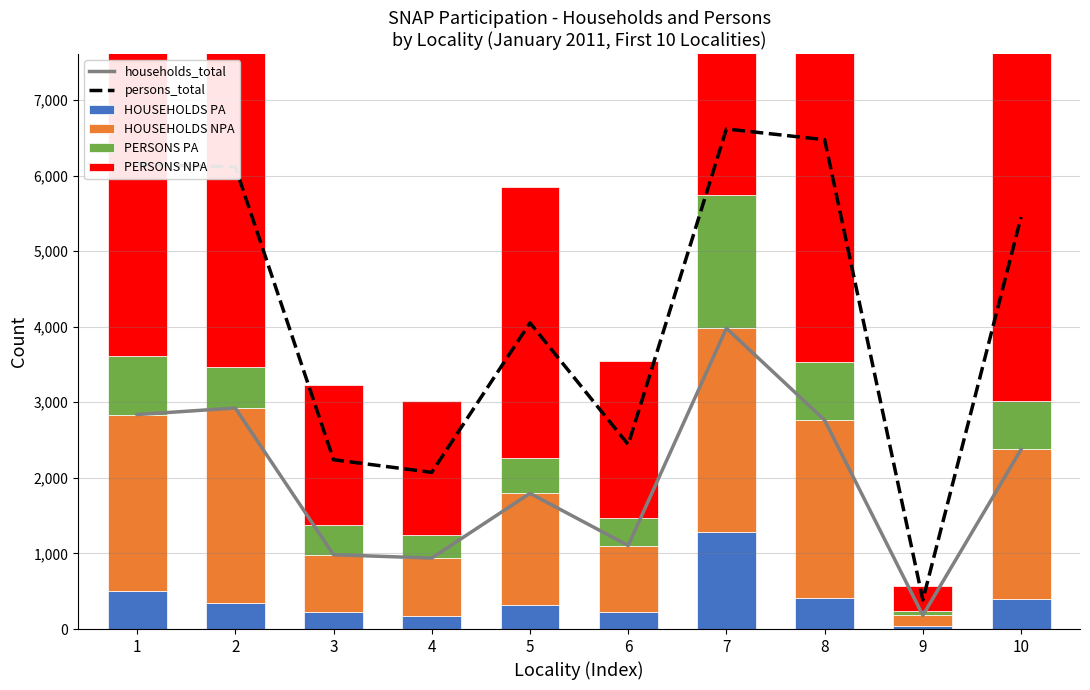

Which series changed the most between 1 and 8?

PERSONS NPA